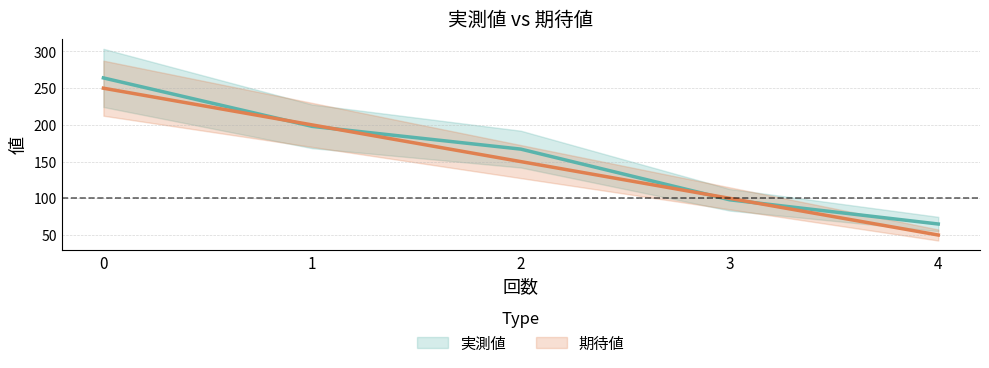

At how many categories does at least one series exceed 248?

1